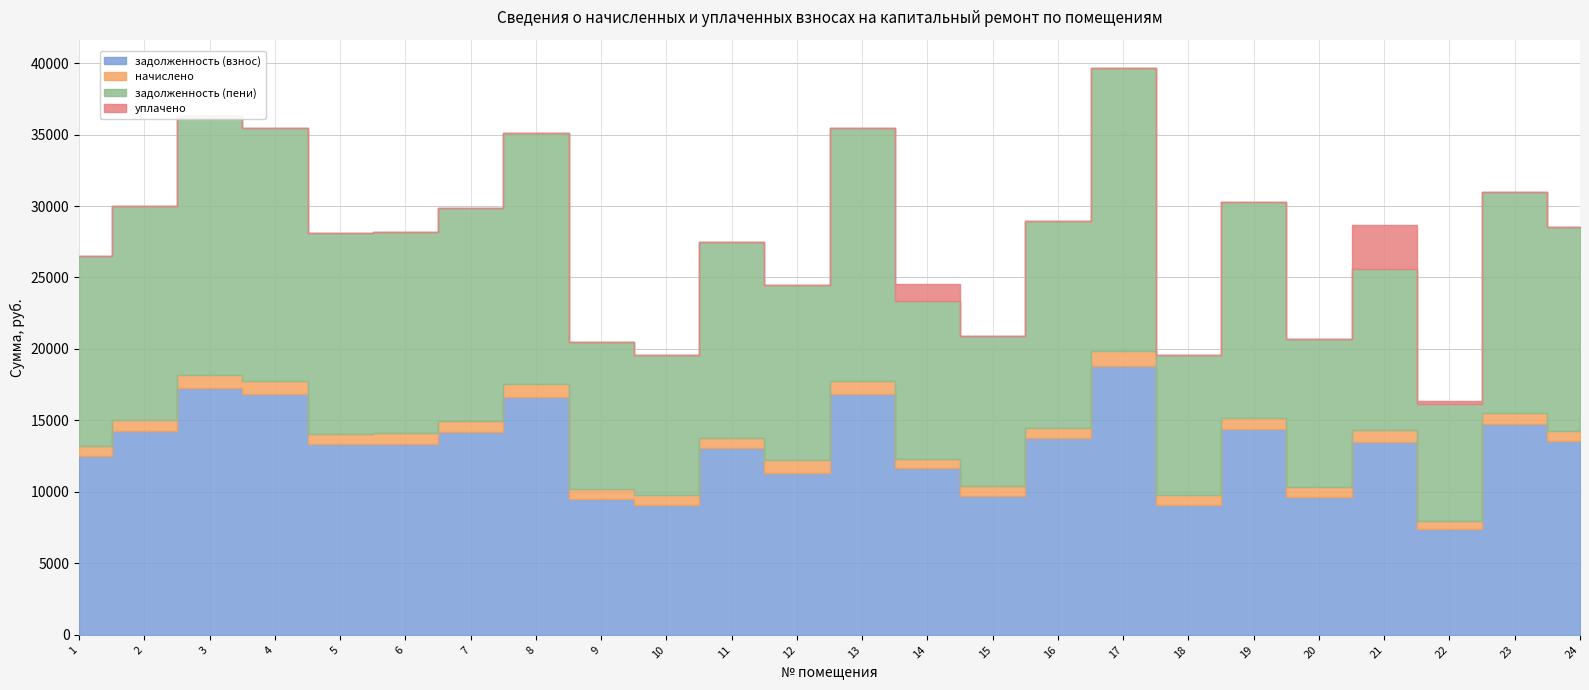

What is the maximum value shown in the chart?

19827.3